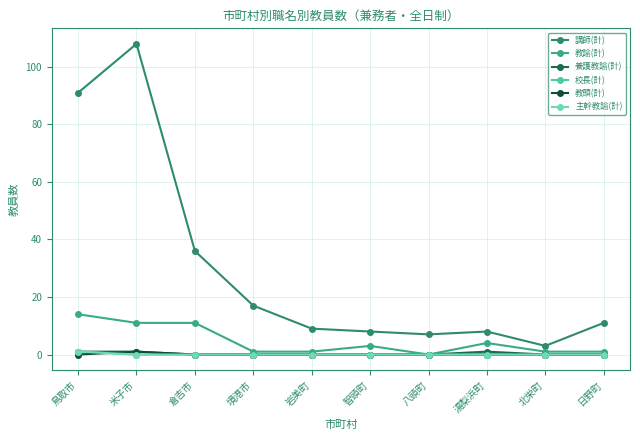

True or false: 講師(計) has more than 2 interior local peaks.

False